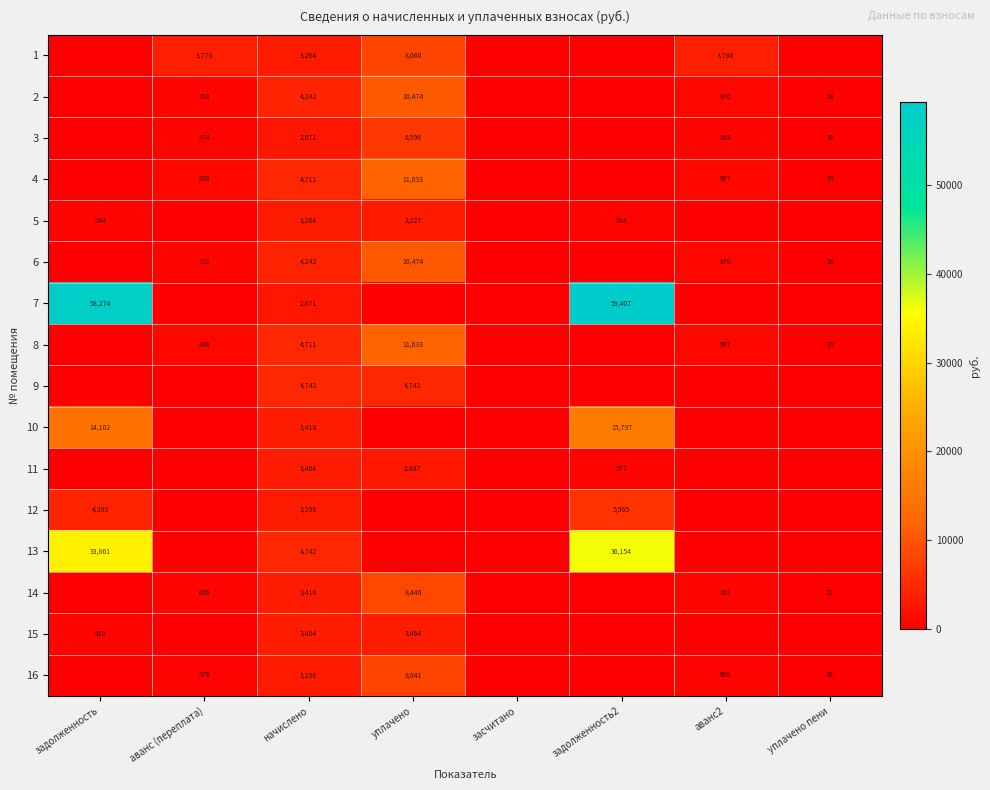

What is the sum of the 1 values at уплачено and начислено?

11324